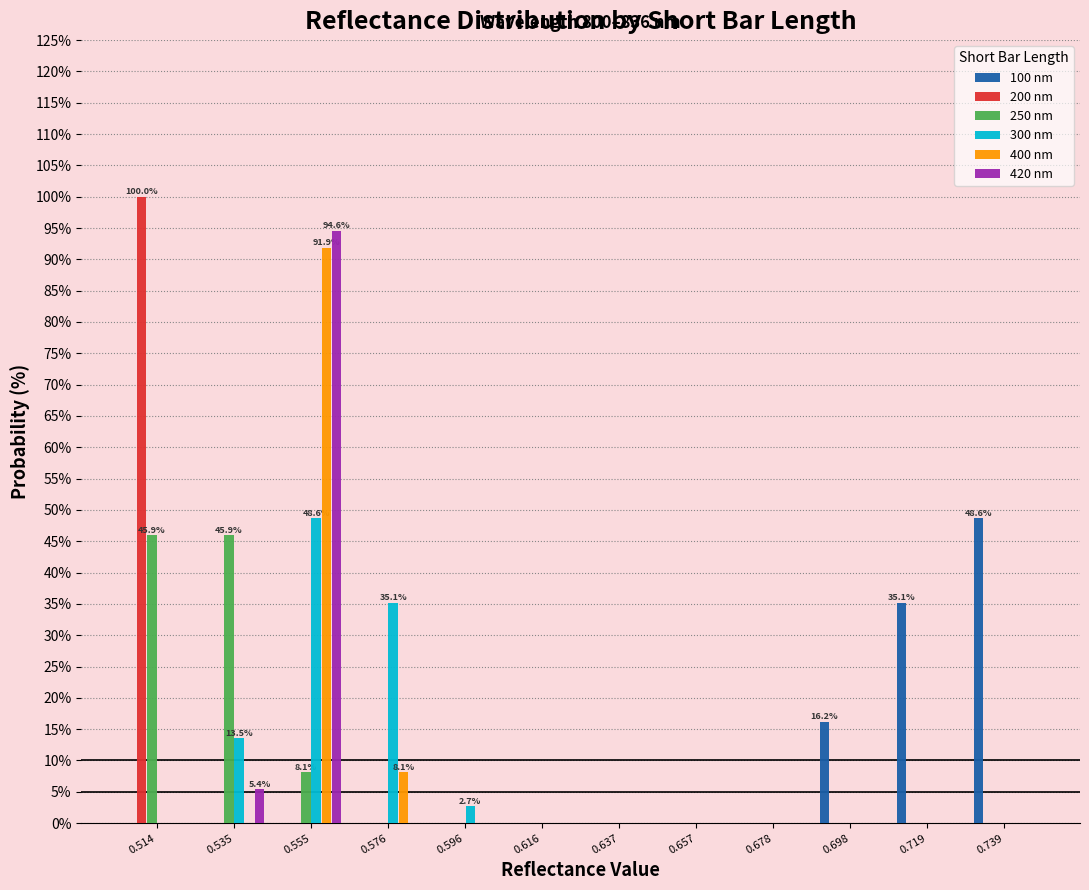

In the 300 nm series, which range on the x-axis has the tallest bar?

0.545 to 0.565